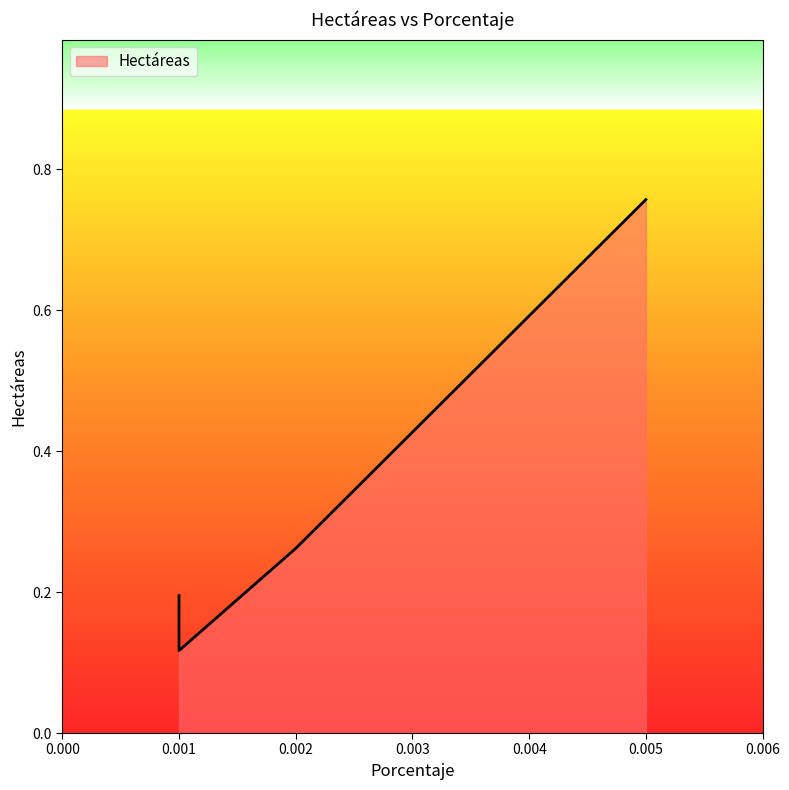

Between 0.005 and 0.002, which is larger?

0.005